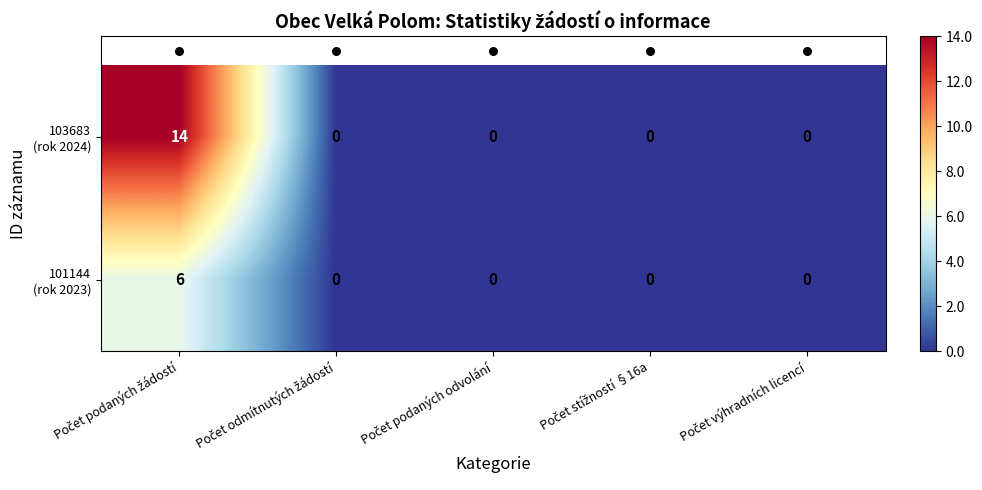

What is the maximum value shown in the chart?

14